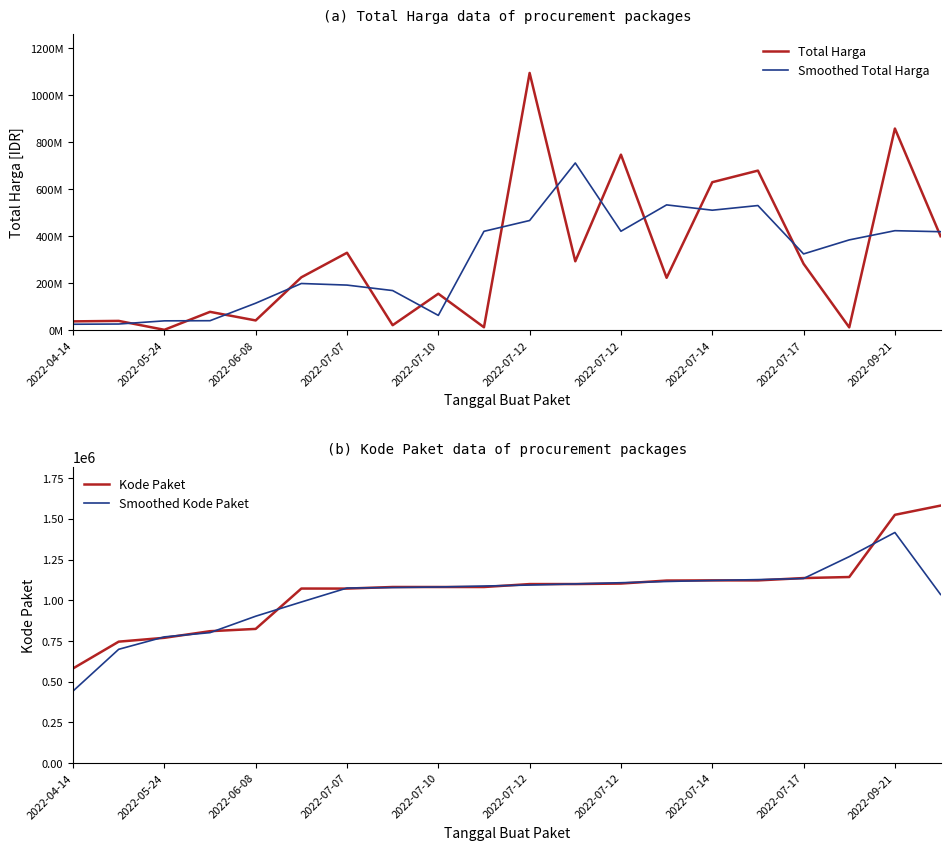

Which label corresponds to the largest value in the chart?

2022-07-12